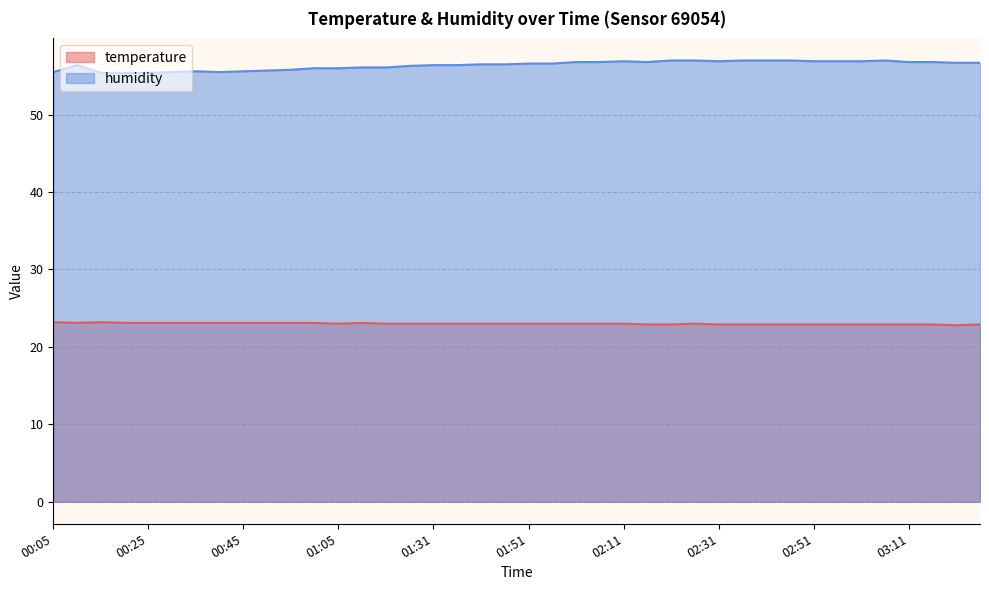

What is the difference between the maximum and minimum values in the humidity series?

1.6